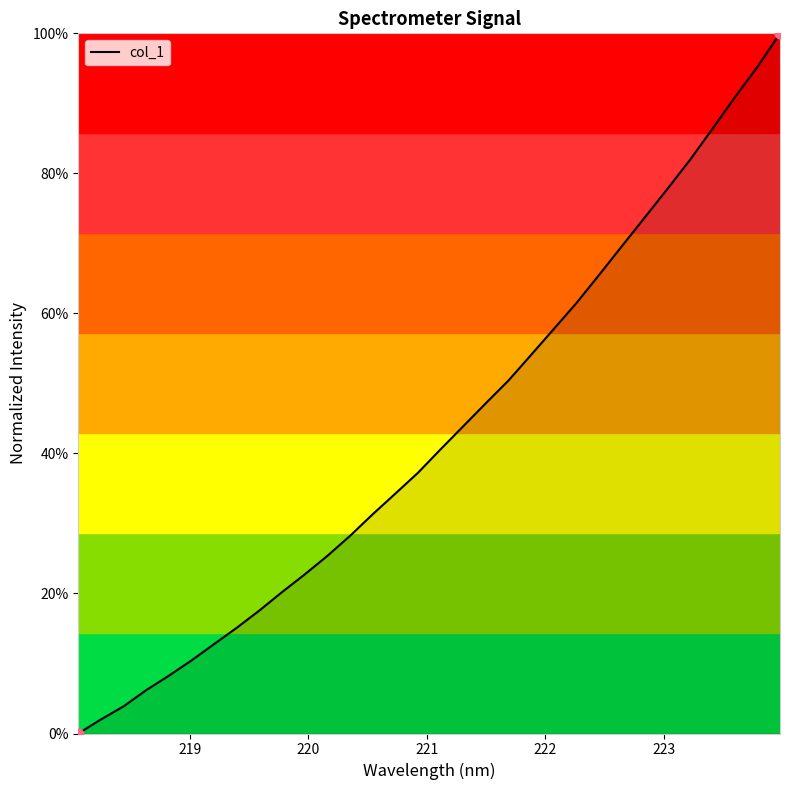

Does the chart have visible grid lines?

No